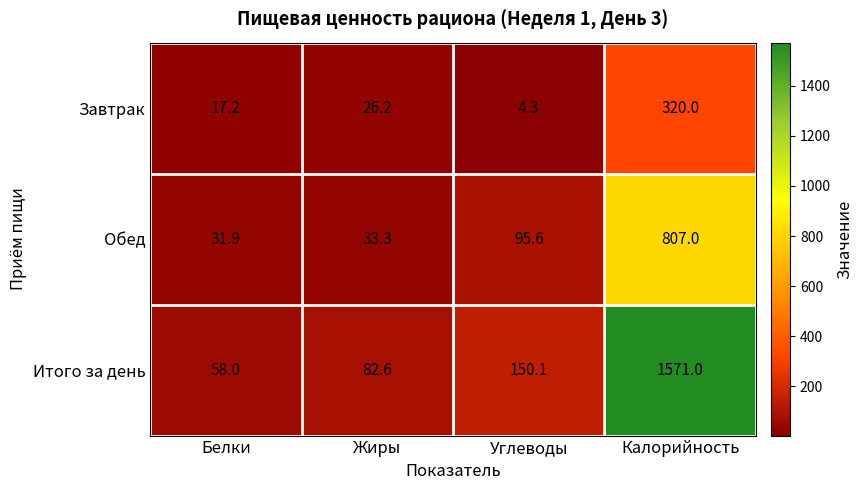

What is the sum of the Обед values at Калорийность and Жиры?

840.3